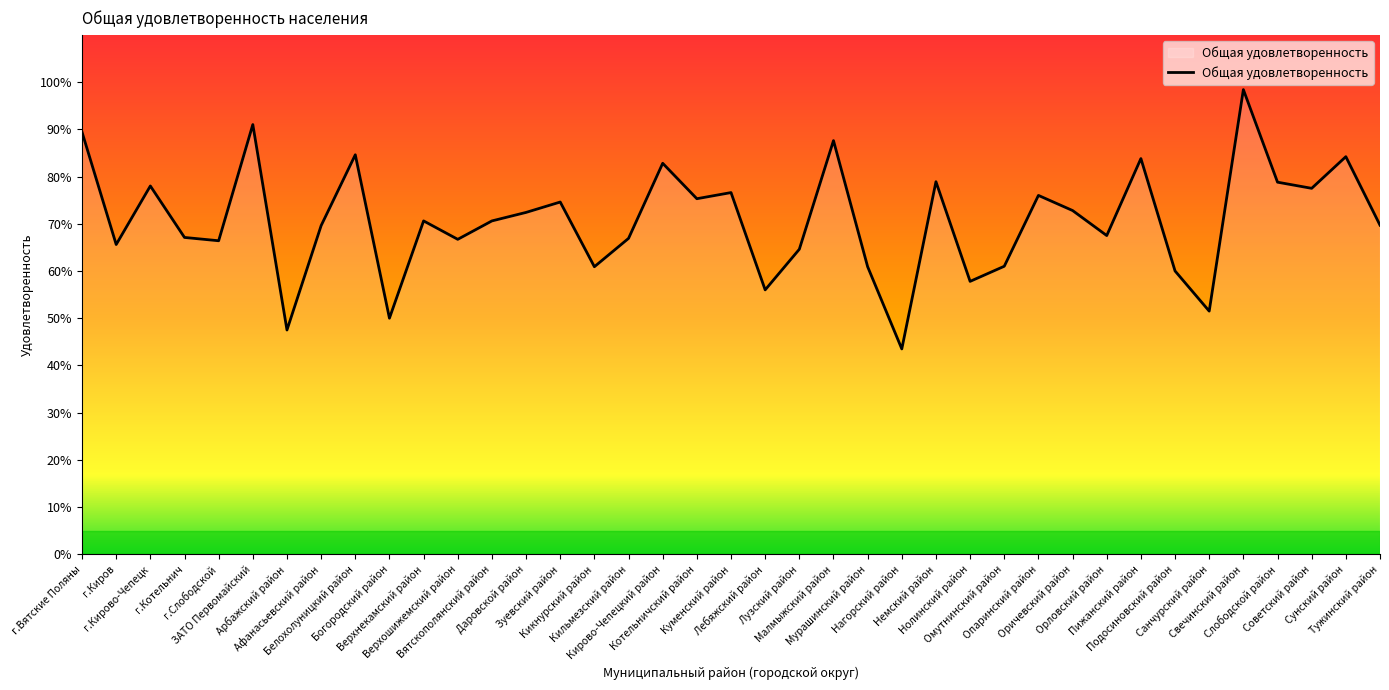

True or false: the data shows 0.9 at ЗАТО Первомайский.

True